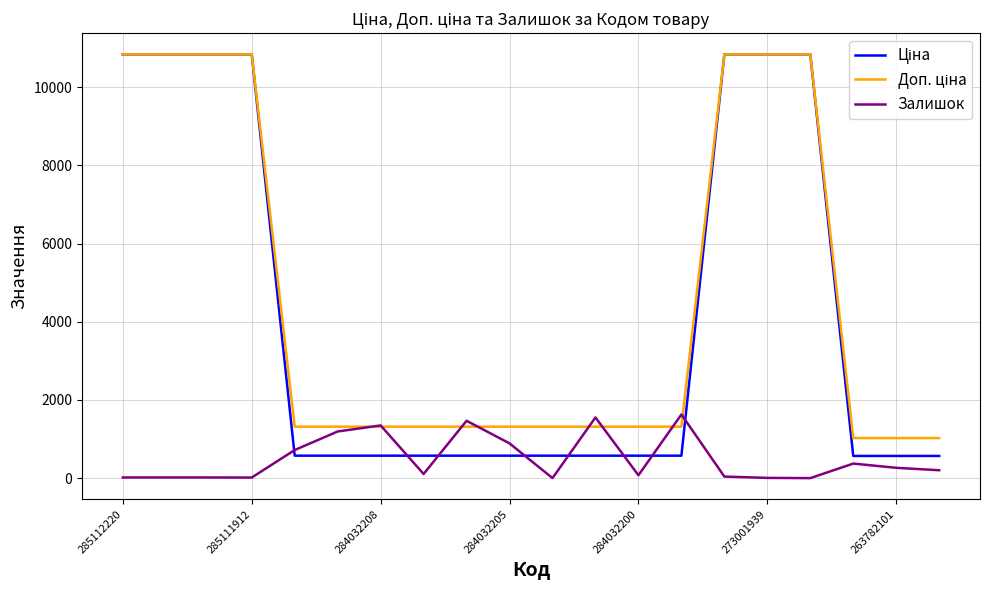

What is the maximum value shown in the chart?

10840.1